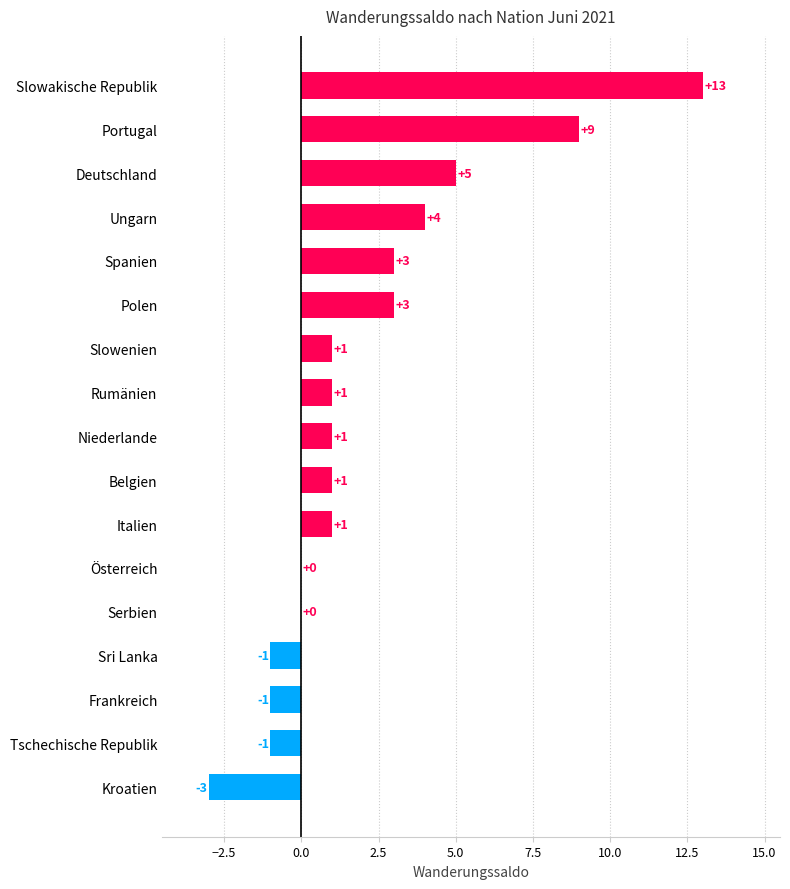

What is the change in value from Slowenien to Spanien?

+2